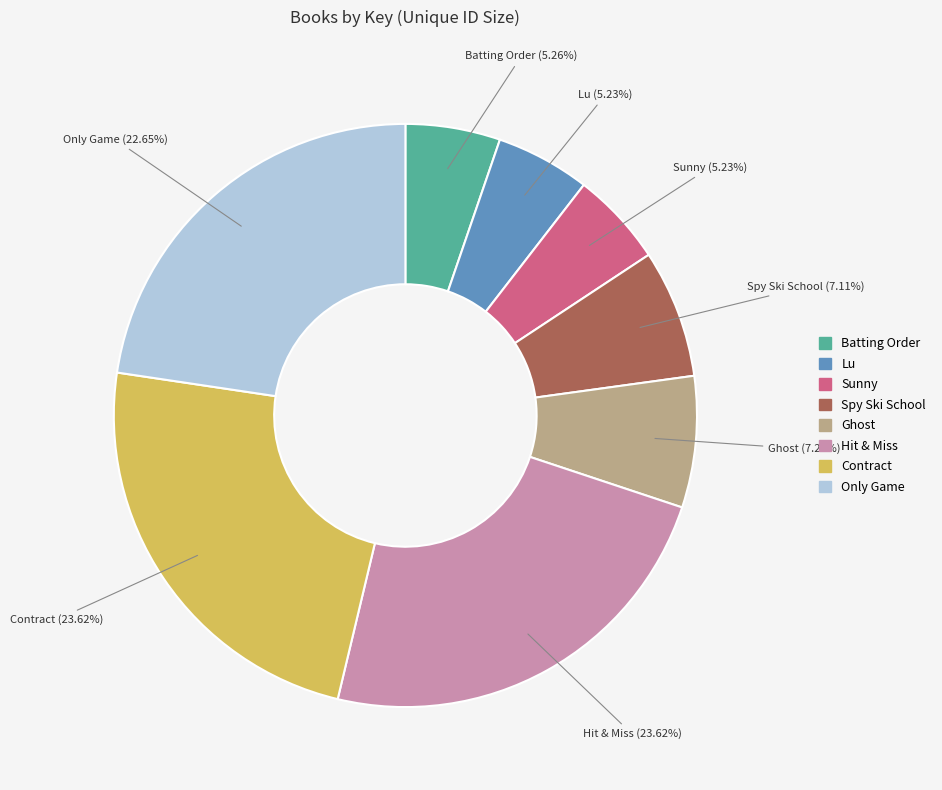

Between Ghost and Lu, which is larger?

Ghost